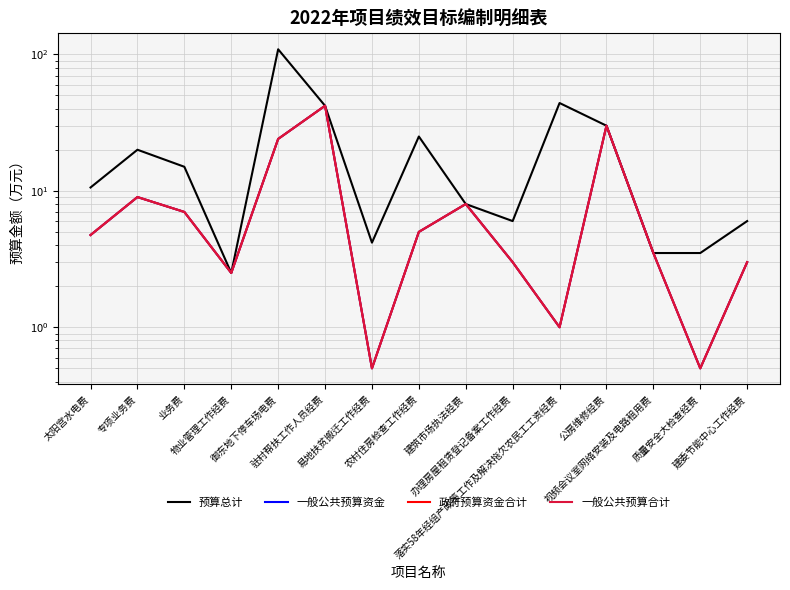

What is the sum of all 一般公共预算资金 values?

143.7